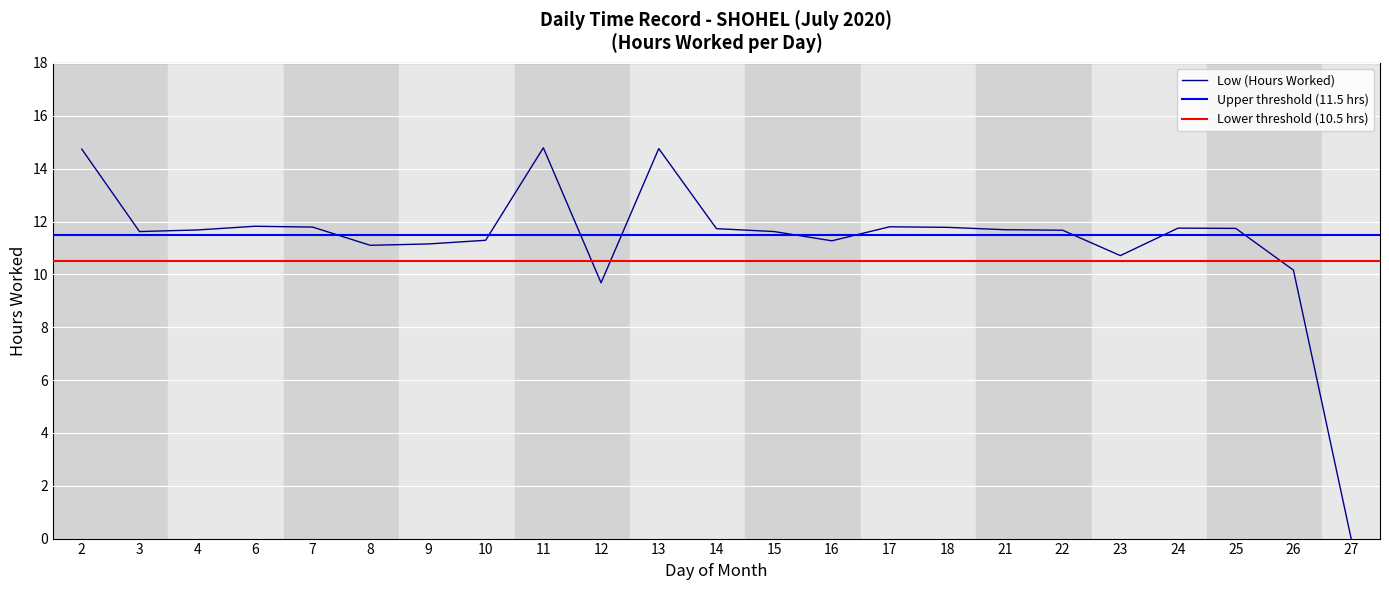

The chart shows a value of 14.8 at 11. True or false?

True